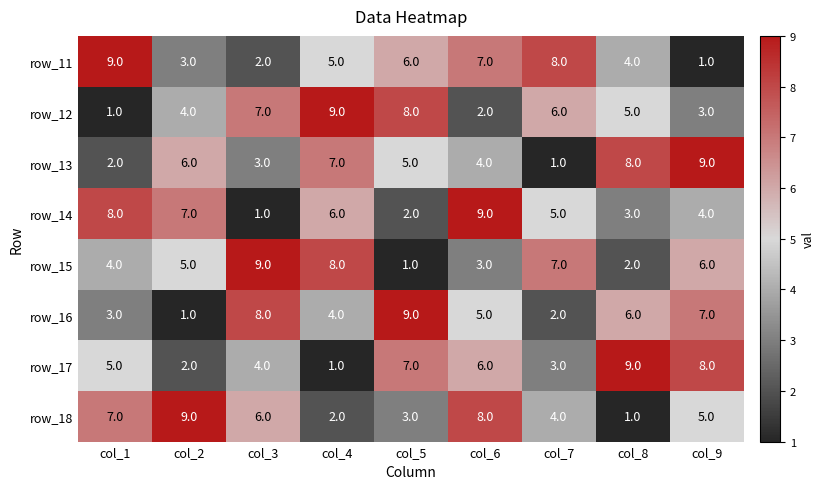

What is the sum of the row_16 values at col_1 and col_9?

10